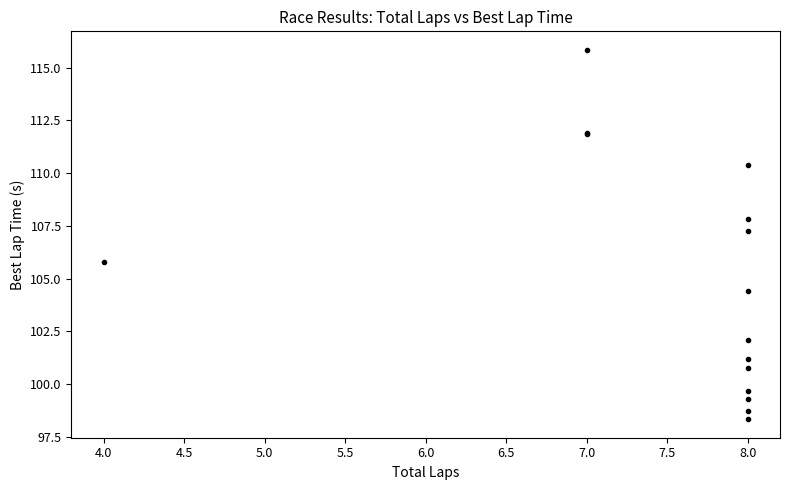

What Y value in the scatter plot is closest to 107?

107.2